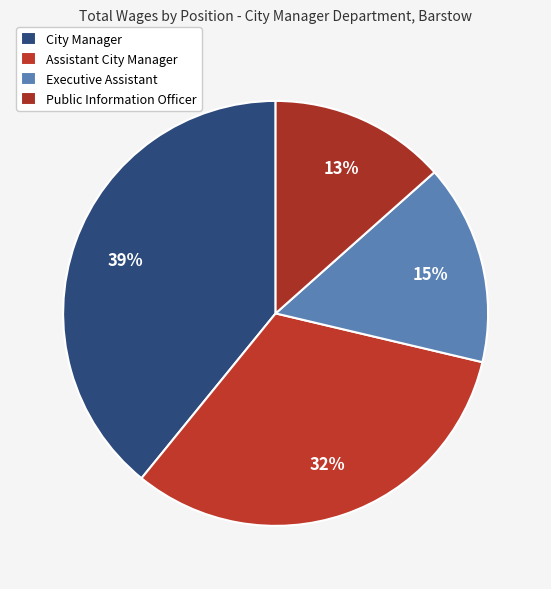

To the nearest percent, what is the average slice percentage?

25%